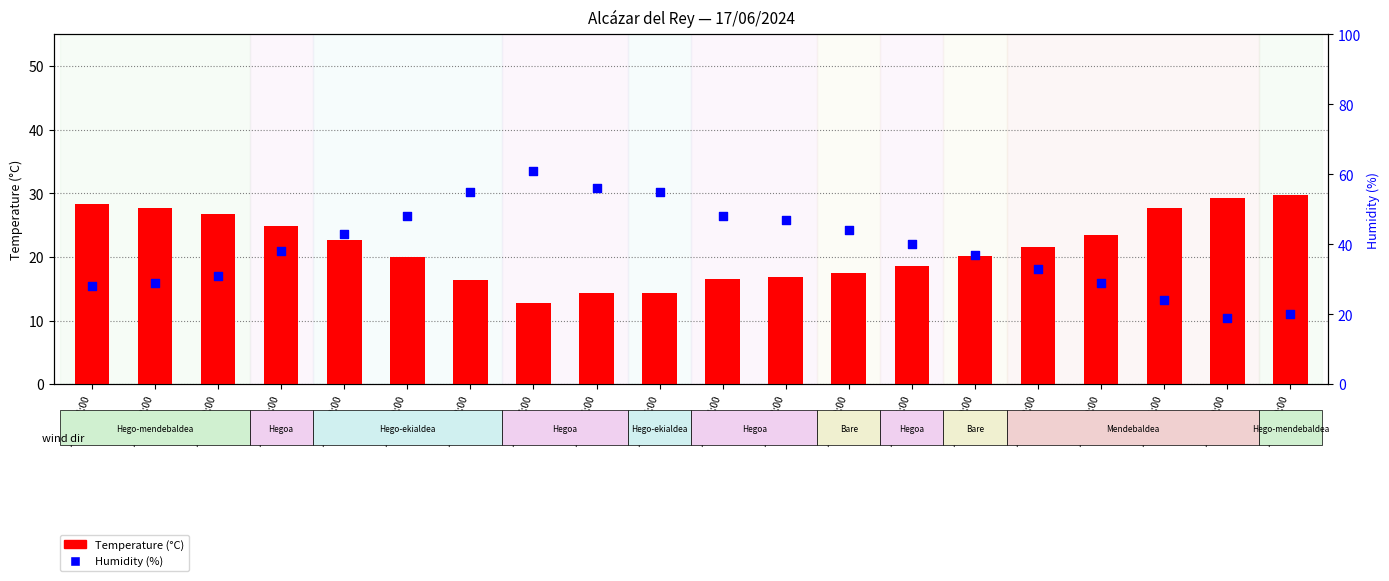

At which category is the sum across all series the highest?

17/06 07:00